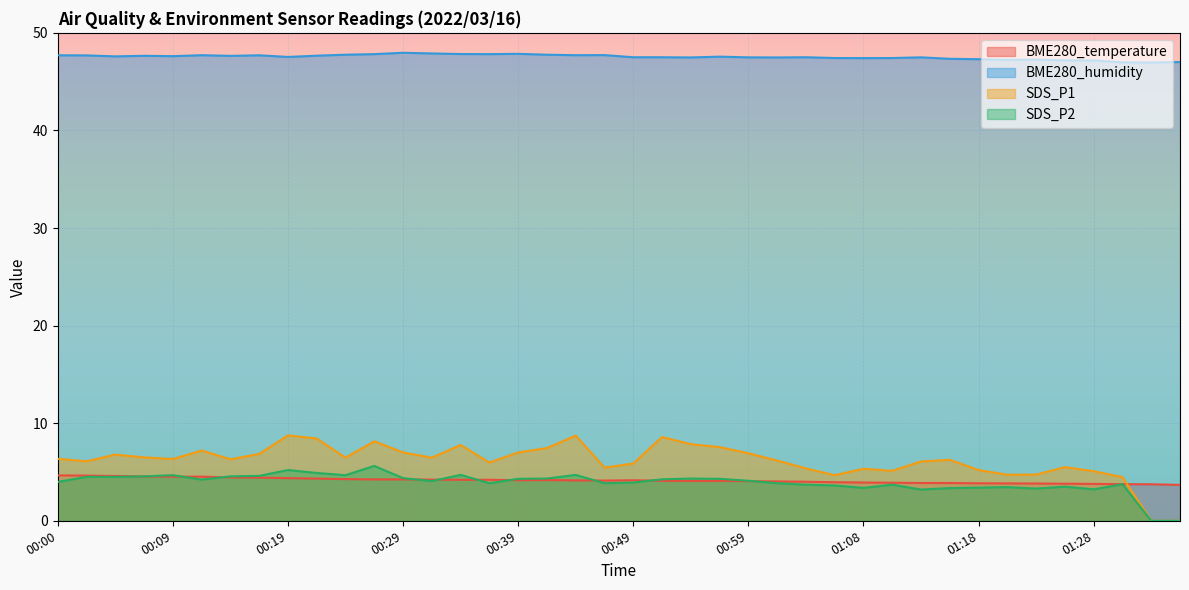

What is the label of the 37th point from the left?

01:28